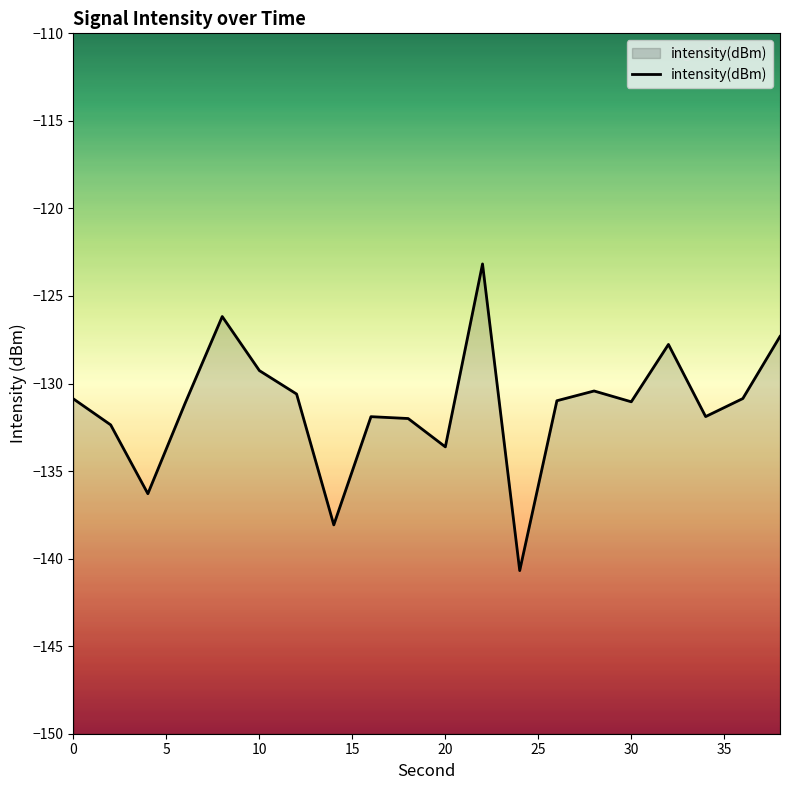

What is the average value?

-131.3